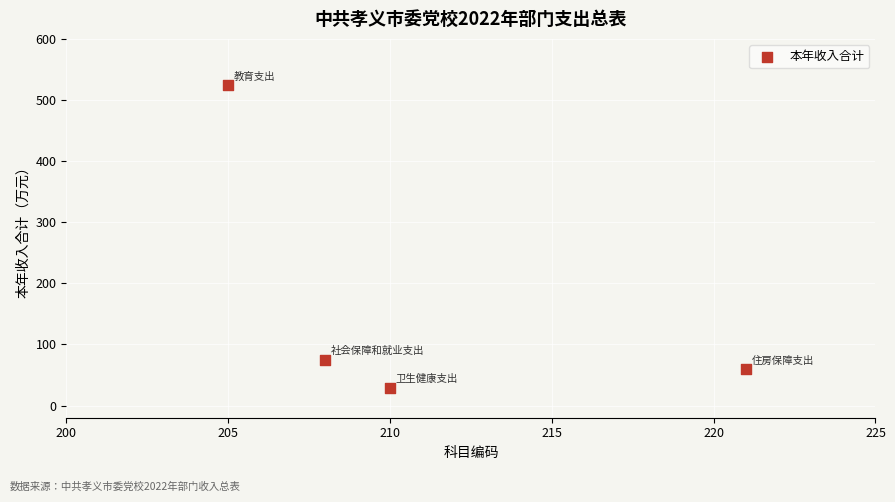

What is the average X value?

211.0